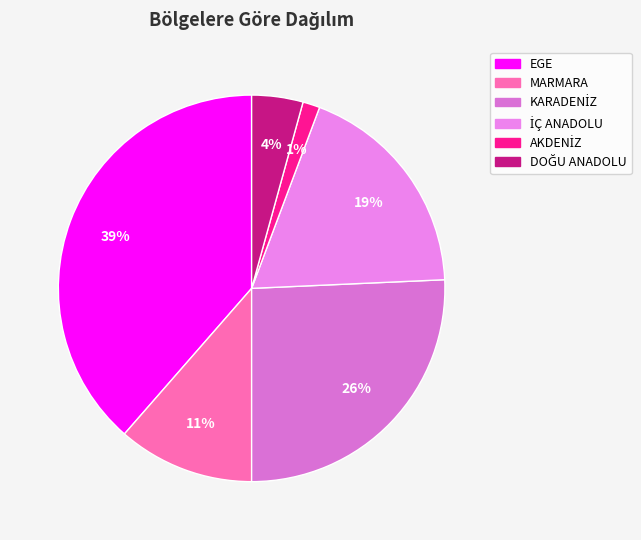

Count the number of slices in the pie.

6